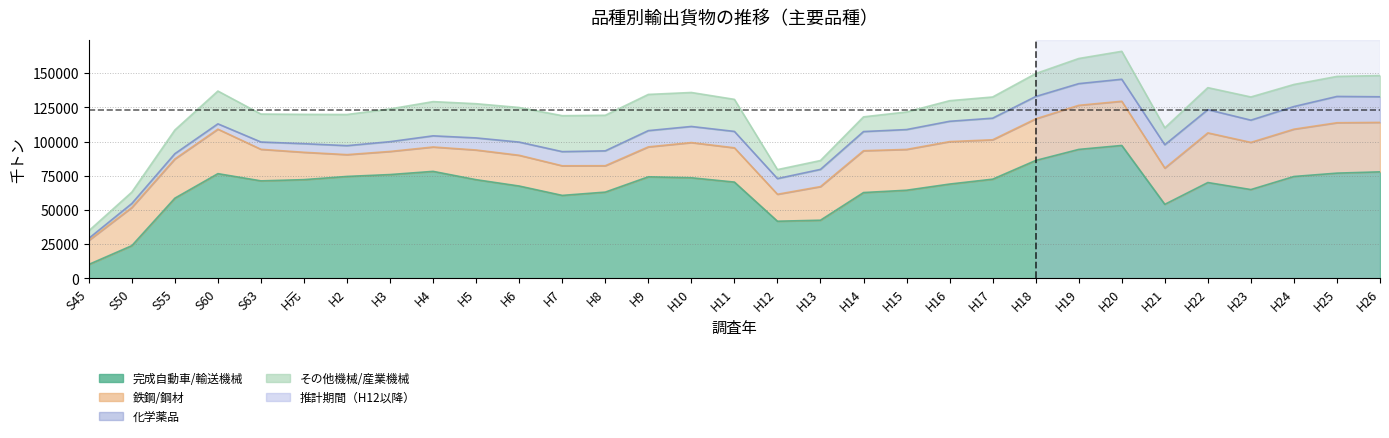

What is the spread (max minus min) of values at H14?

51967